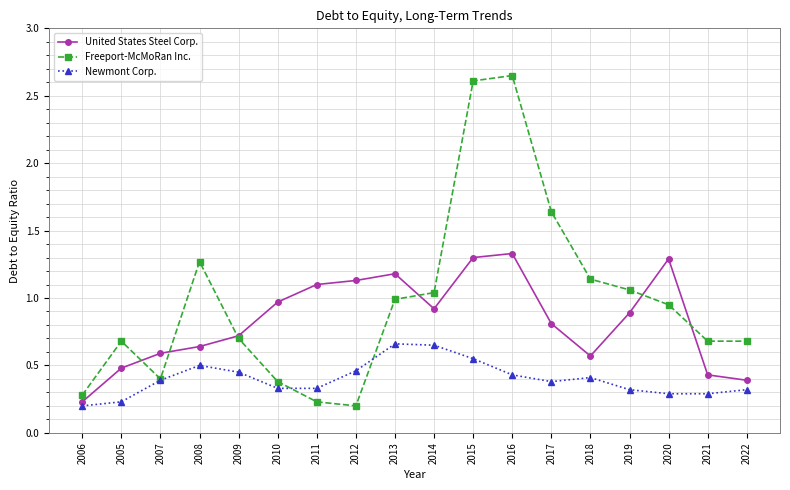

True or false: Freeport-McMoRan Inc. and Newmont Corp. cross at least once.

True